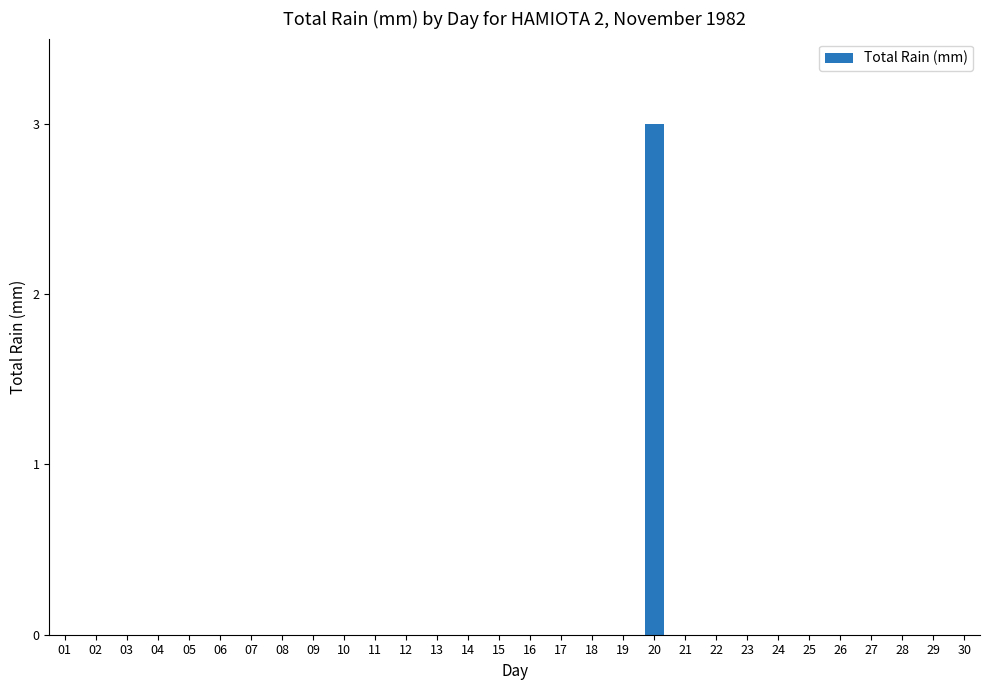

Which category has the highest value across all series?

20